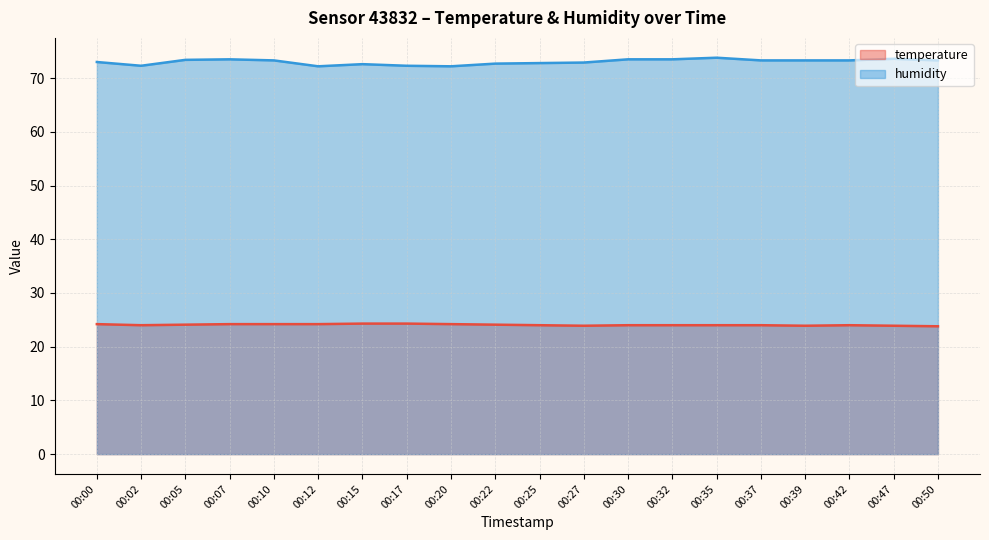

What is the total value across all series at 00:25?

96.8